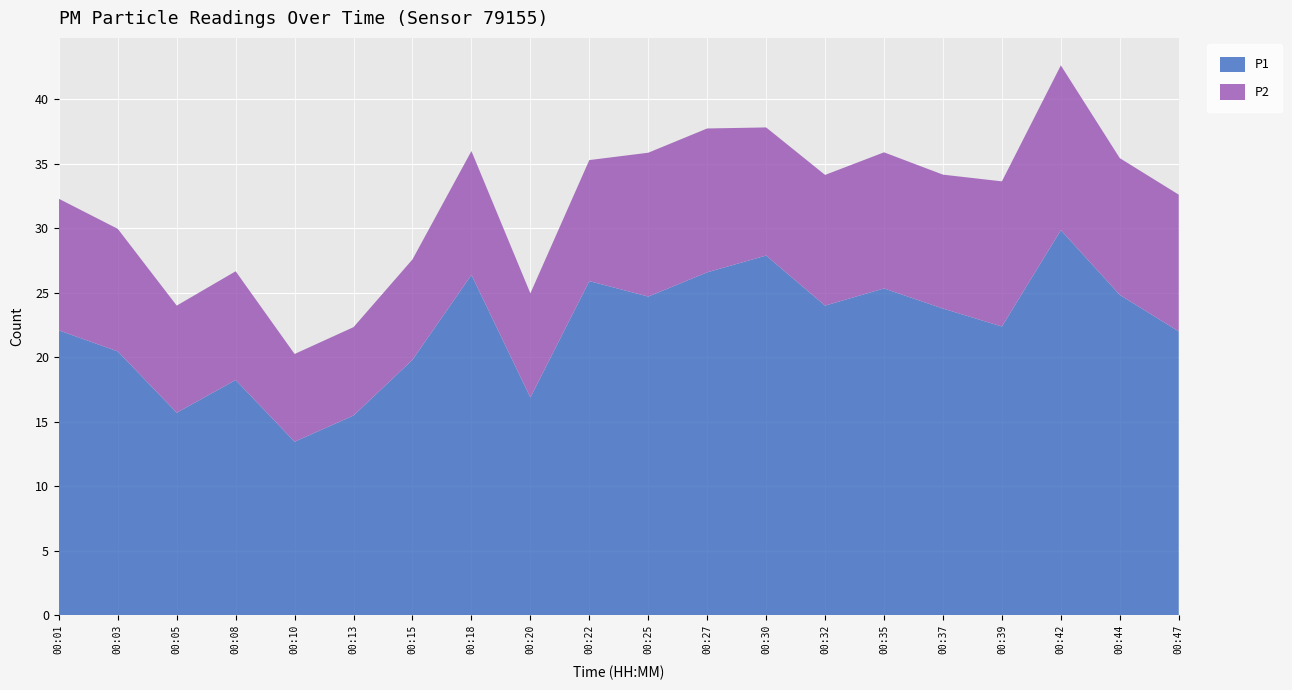

Reading right to left, extract all data points from this chart.

P1: 22.0	24.8	29.9	22.4	23.8	25.3	24.0	27.9	26.6	24.7	25.9	16.9	26.4	19.8	15.5	13.4	18.2	15.7	20.4	22.1
P2: 10.6	10.6	12.8	11.2	10.4	10.6	10.1	9.9	11.2	11.2	9.4	8.1	9.6	7.8	6.8	6.8	8.4	8.3	9.5	10.2